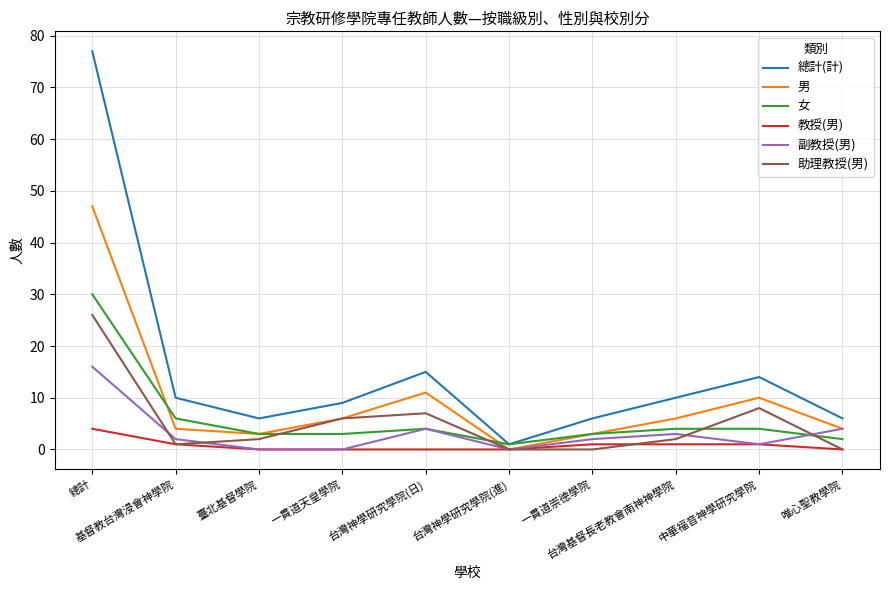

Is it true that 助理教授(男) equals 10 at 一貫道天皇學院?

False